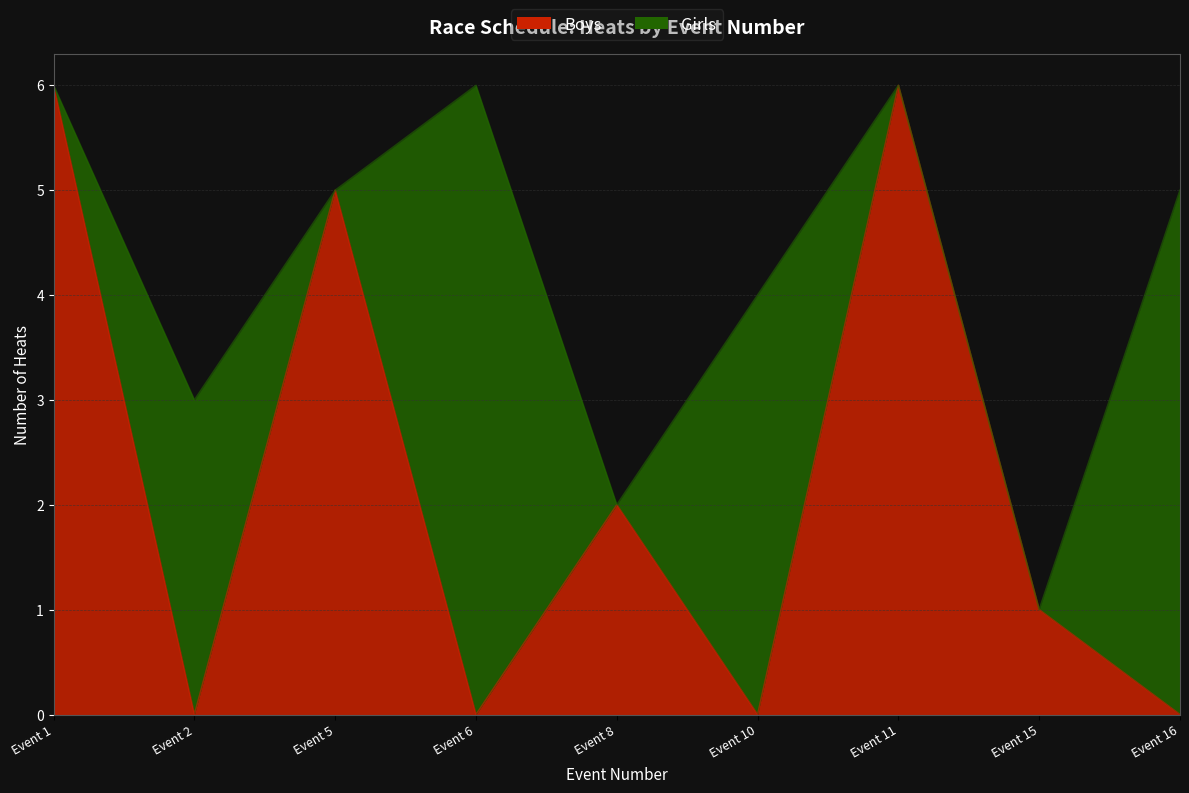

How many interior local valleys (lower than both neighbors) does the data have?

3